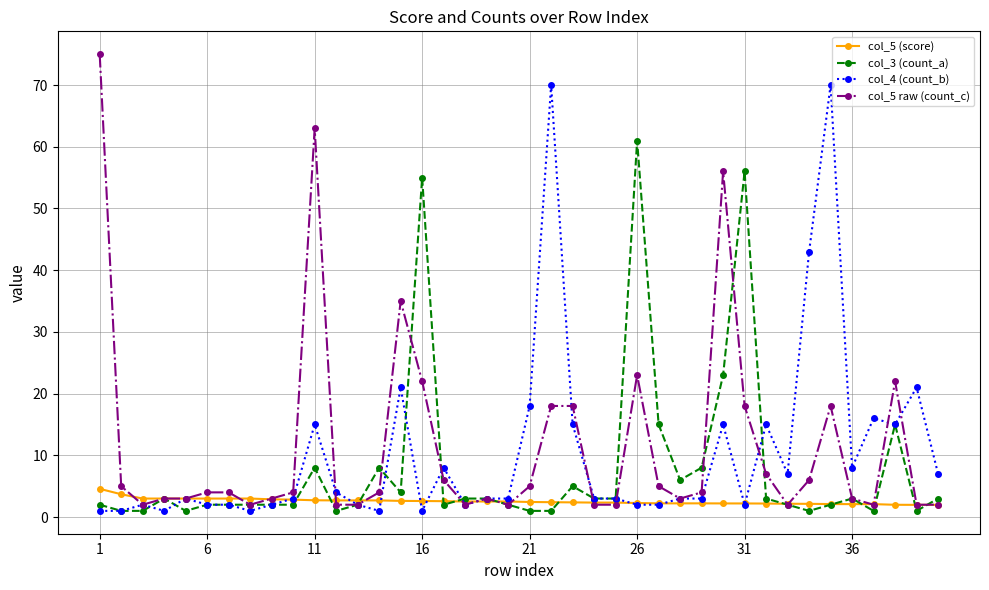

True or false: col_3 (count_a) has more than 1 points higher than both neighbors.

True